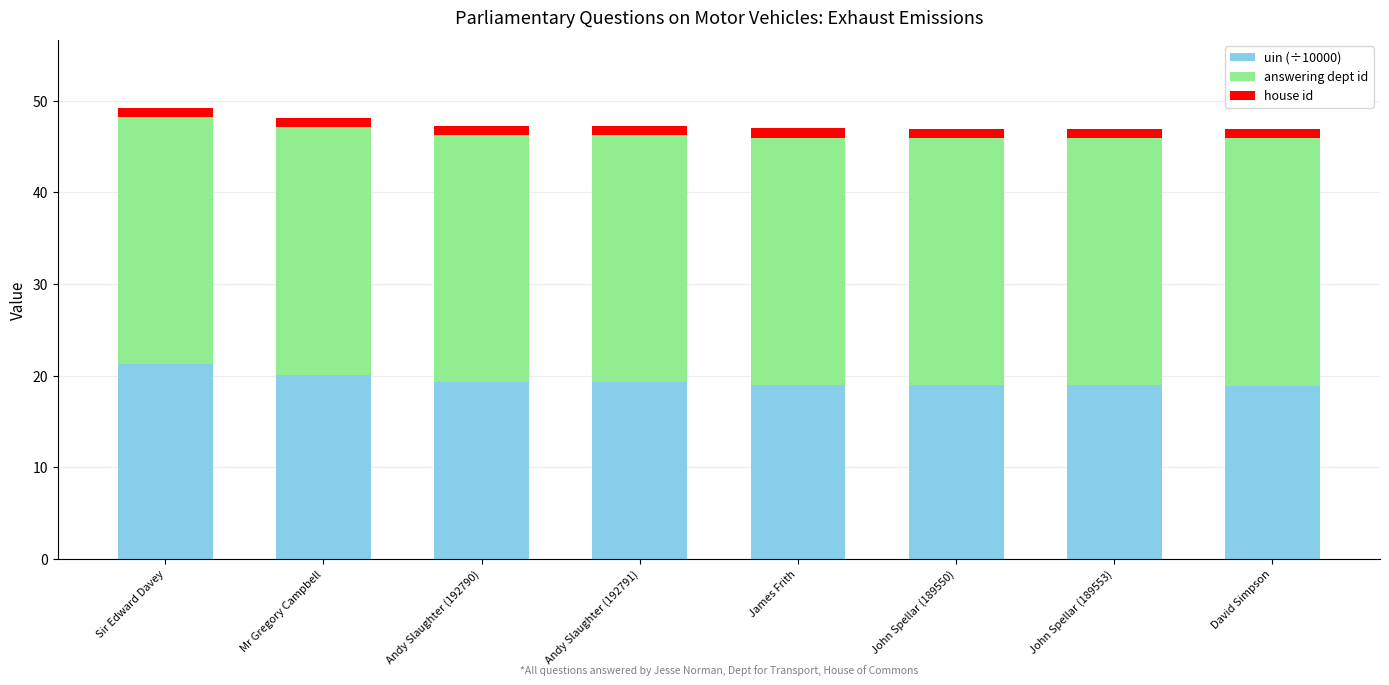

The uin (÷10000) series shows 19.3 at Andy Slaughter (192790). True or false?

True